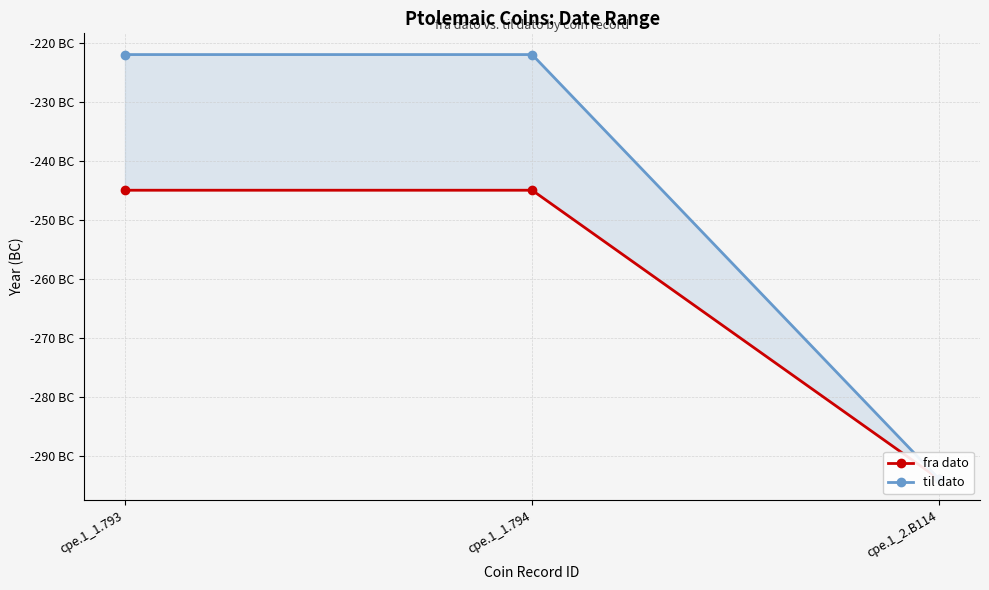

At which category does the chart reach its peak across all series?

cpe.1_1.793